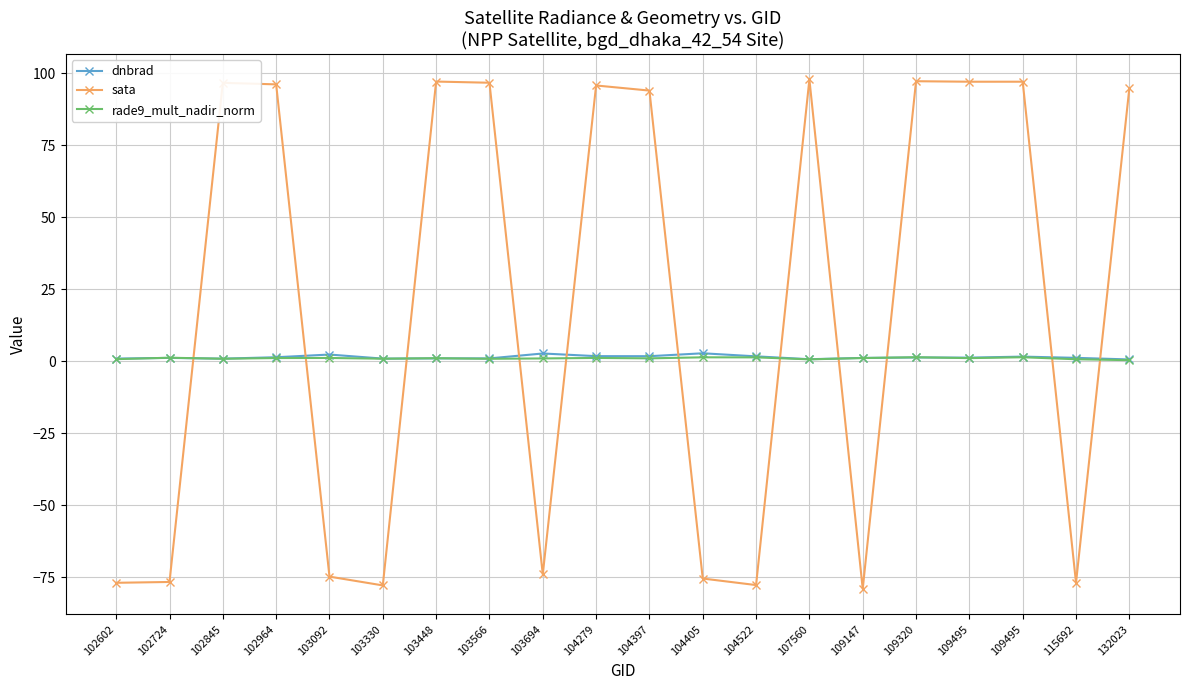

At which label does sata reach its peak?

107560